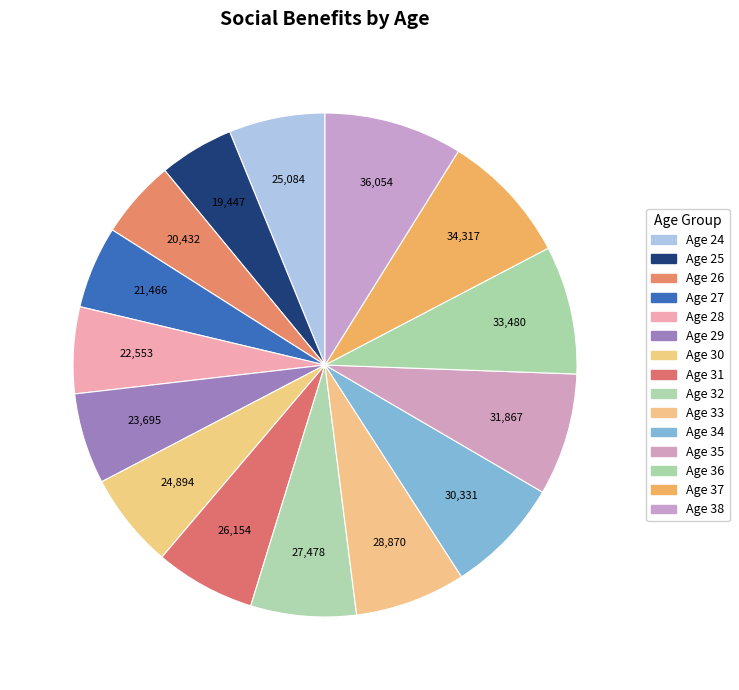

How many slices are in this pie chart?

15